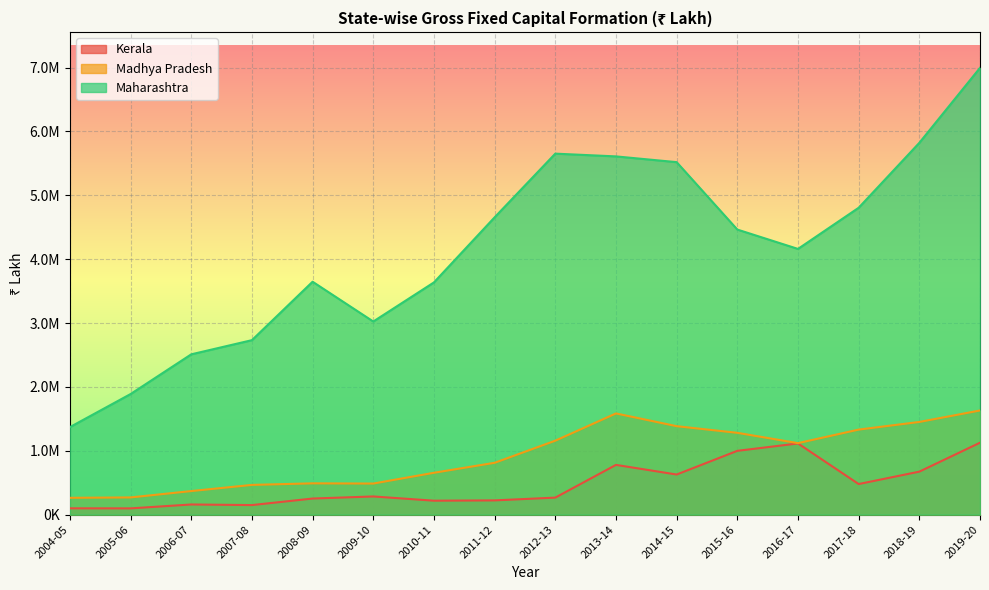

In Madhya Pradesh, how many points are higher than both neighbors (excluding endpoints)?

2